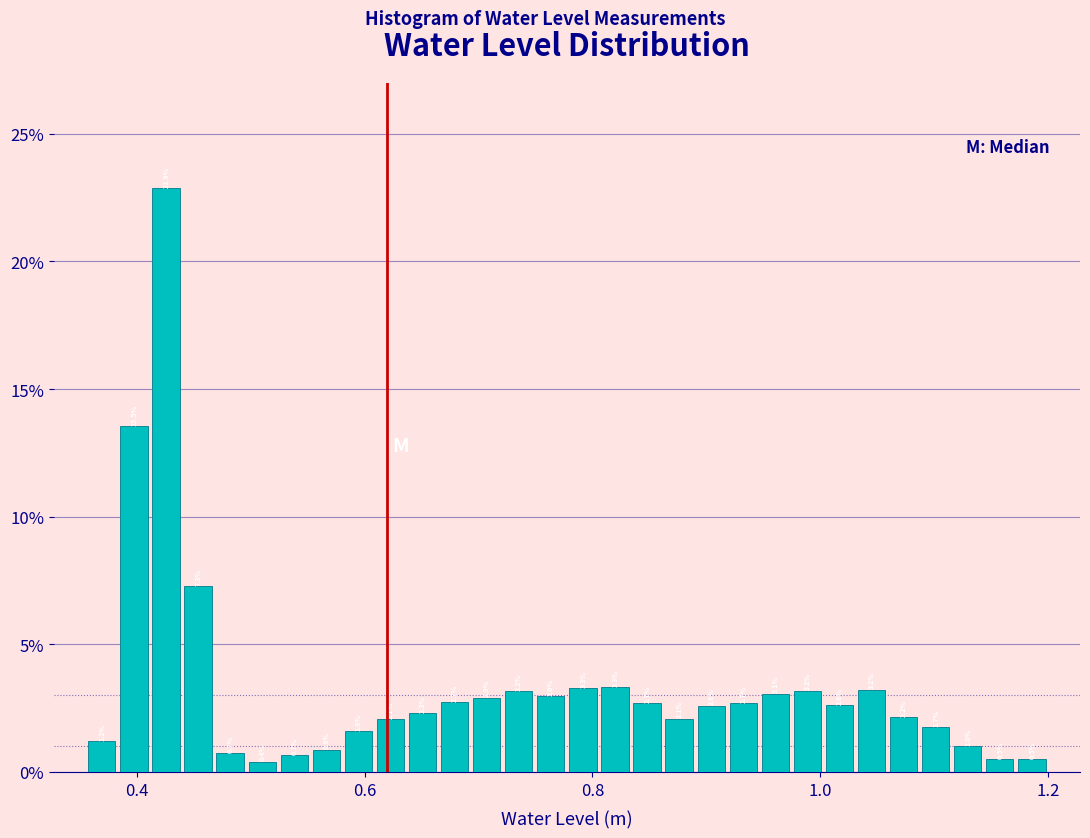

Around what value on the x-axis is the tallest bar? Give the approximate position of its centre, as read against the axis.

0.42